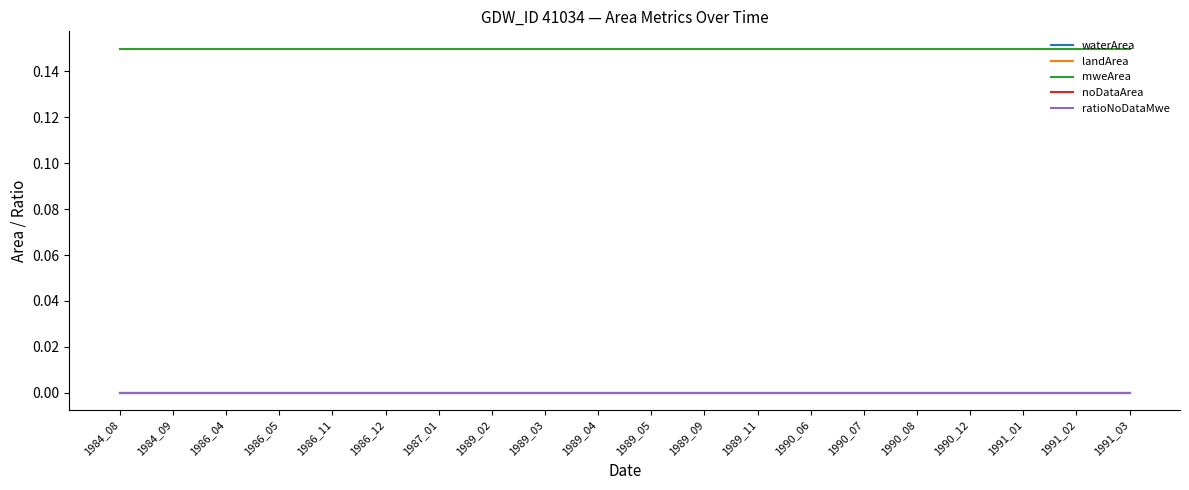

Is this an area chart (filled region under the line)?

No